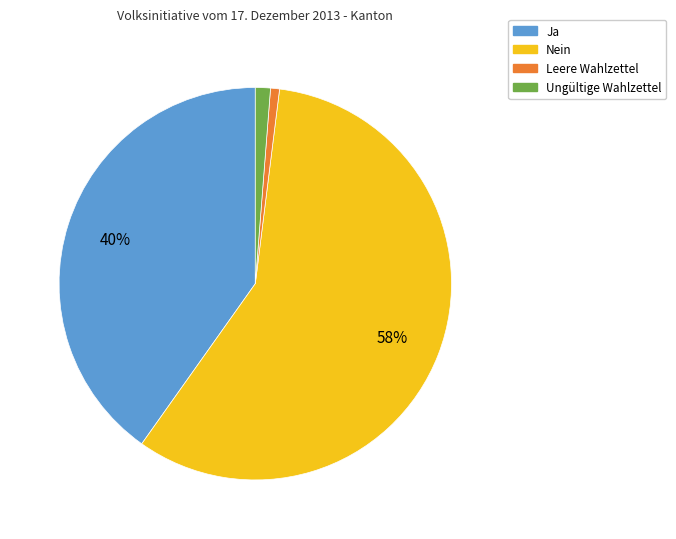

To the nearest percent, what is the combined percentage of Ja and Nein?

98%